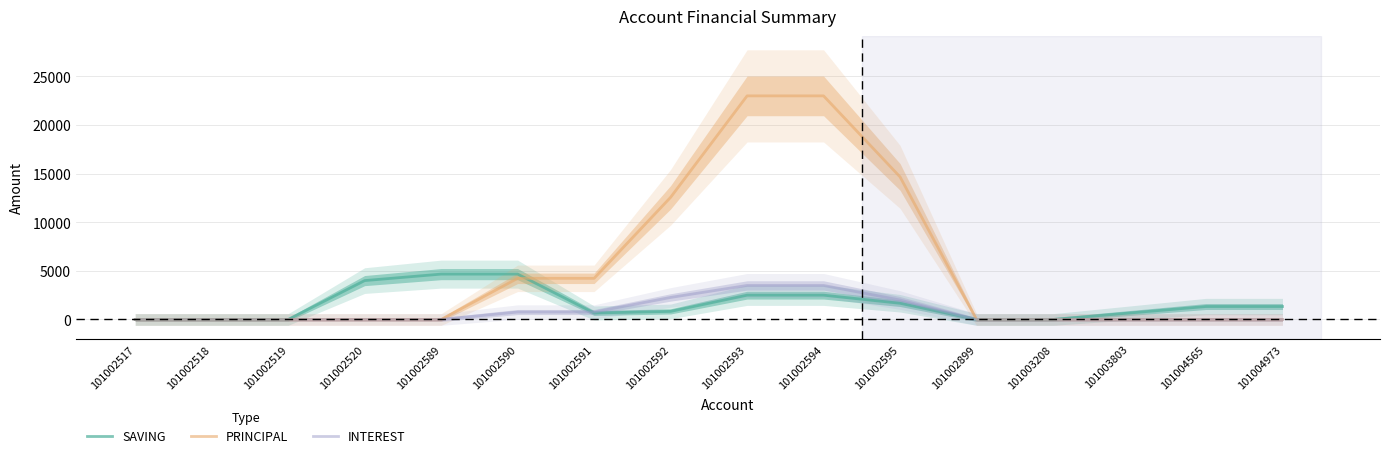

List the series in order of their overall mean, highest first.

PRINCIPAL, SAVING, INTEREST